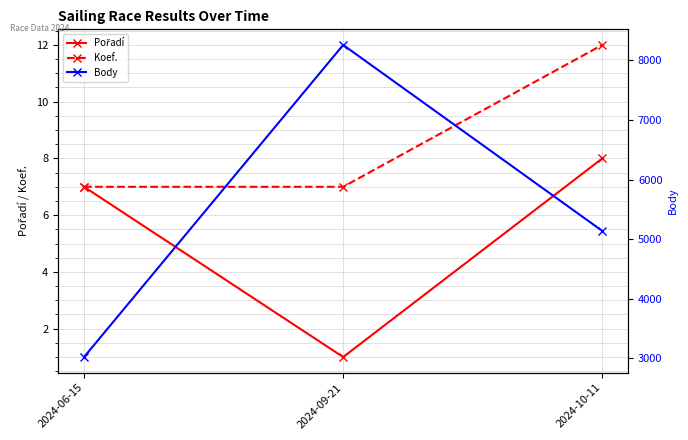

True or false: Koef. has a value of 3 at 2024-09-21.

False